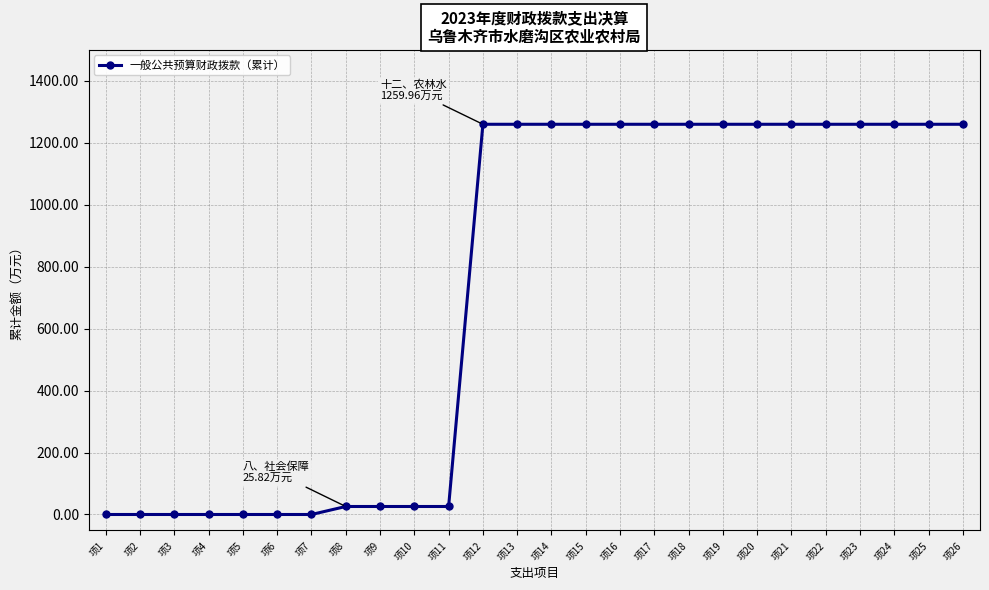

How many values are below 1259?

11